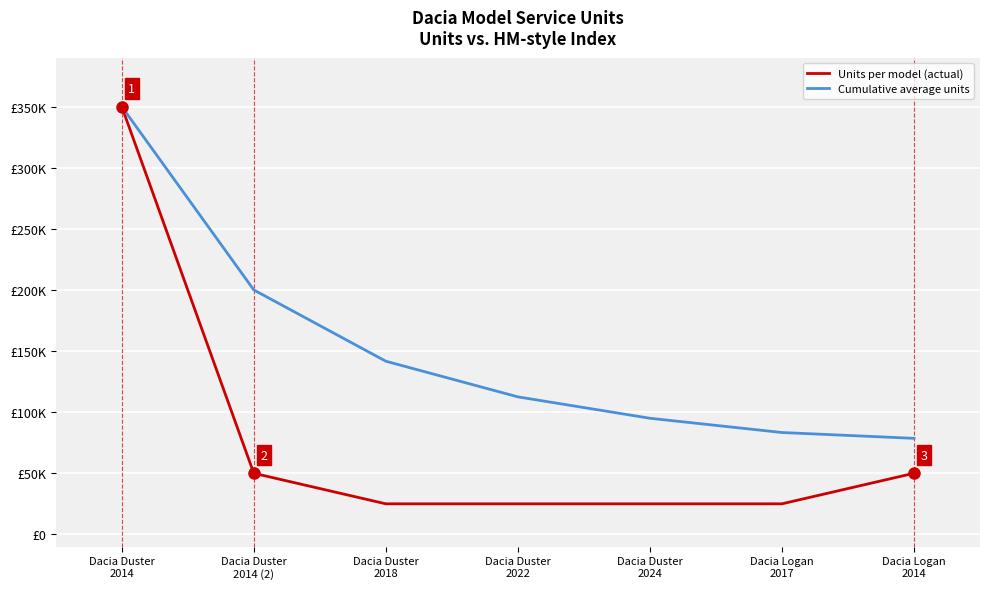

What is the difference between the highest and lowest values at Dacia Logan
2014?

28571